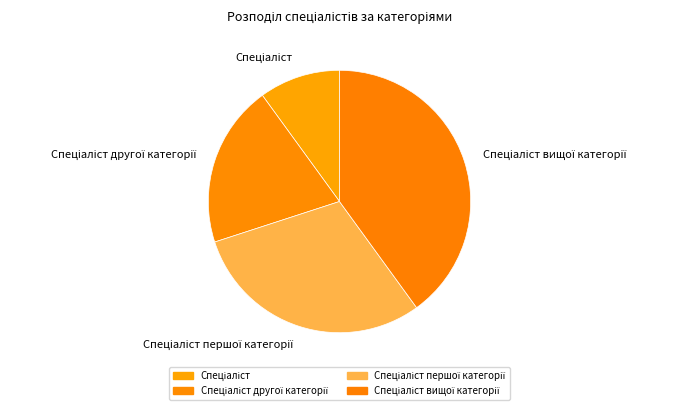

Does any single category account for the majority?

No